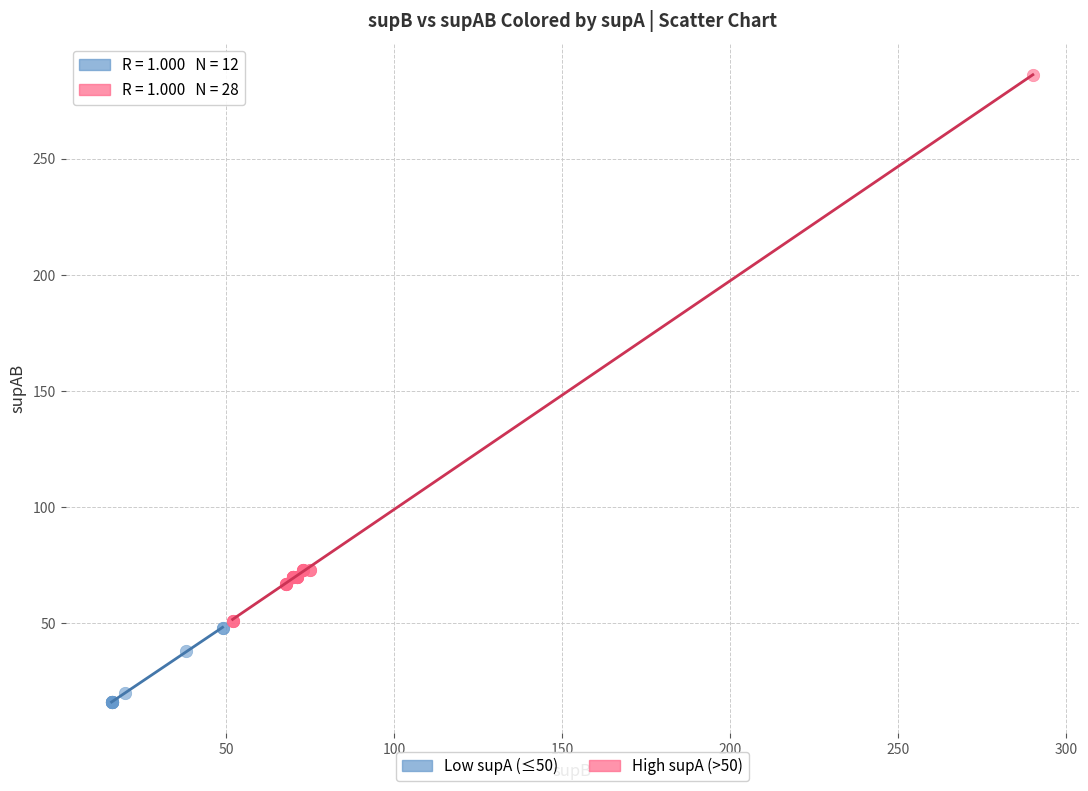

Which series reaches the maximum Y coordinate?

High supA (>50)